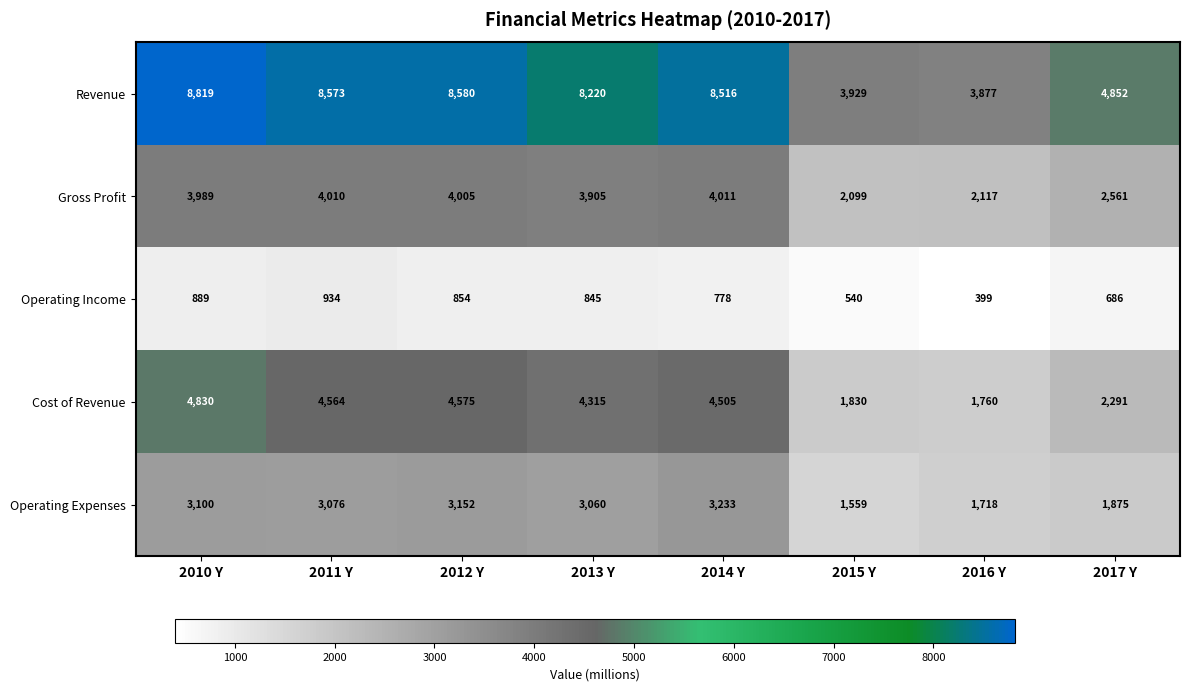

List the series in order of their peak value, highest first.

Revenue, Cost of Revenue, Gross Profit, Operating Expenses, Operating Income